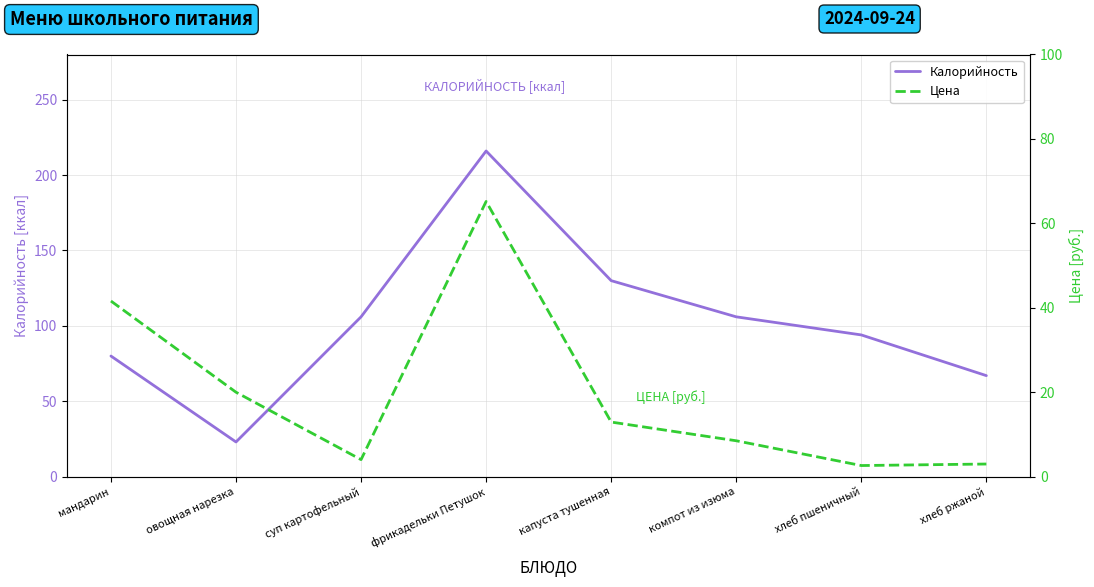

Does the chart have visible grid lines?

Yes